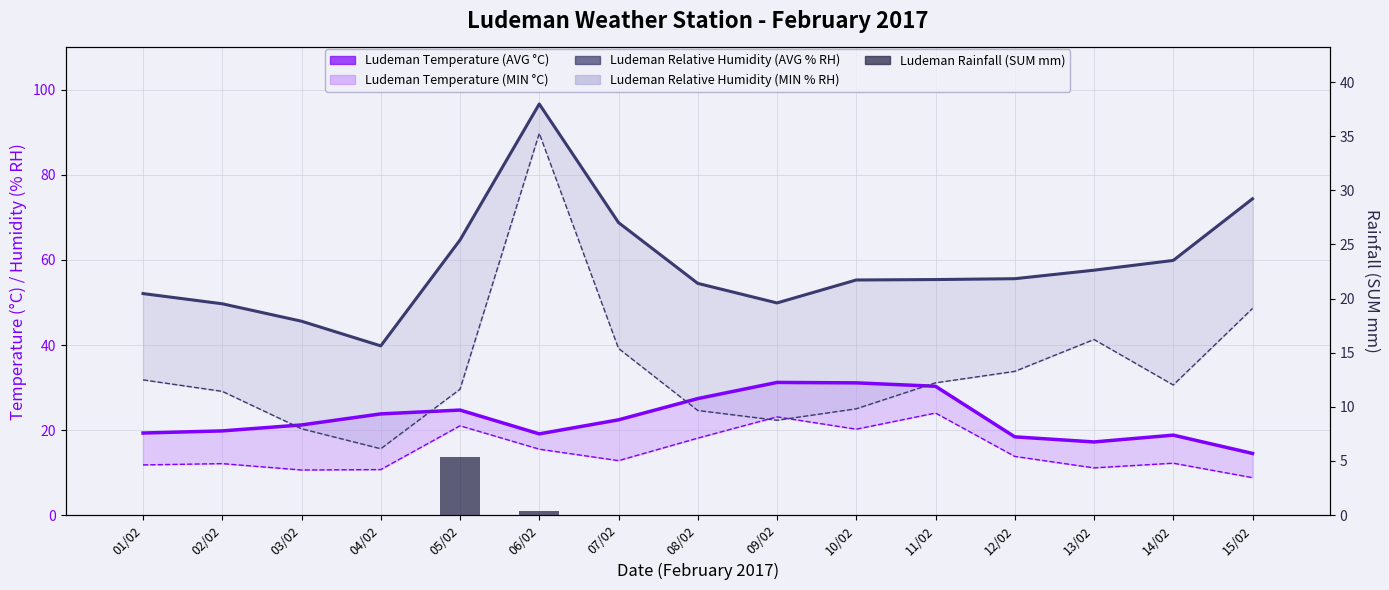

At 08/02, list the series in order from largest to smallest.

Ludeman Relative Humidity (AVG % RH), Ludeman Temperature (AVG °C), Ludeman Relative Humidity (MIN % RH), Ludeman Temperature (MIN °C), Ludeman Rainfall (SUM mm)